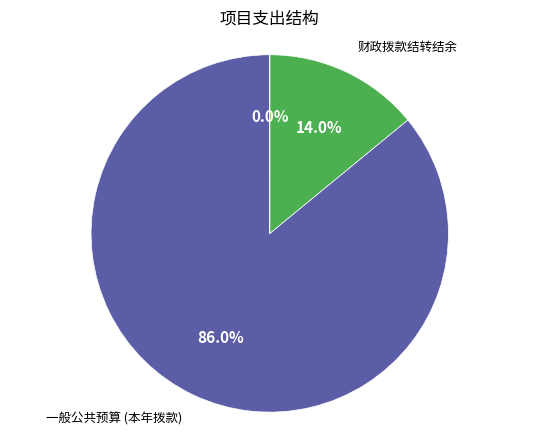

Is there any slice that represents more than half of the pie?

Yes